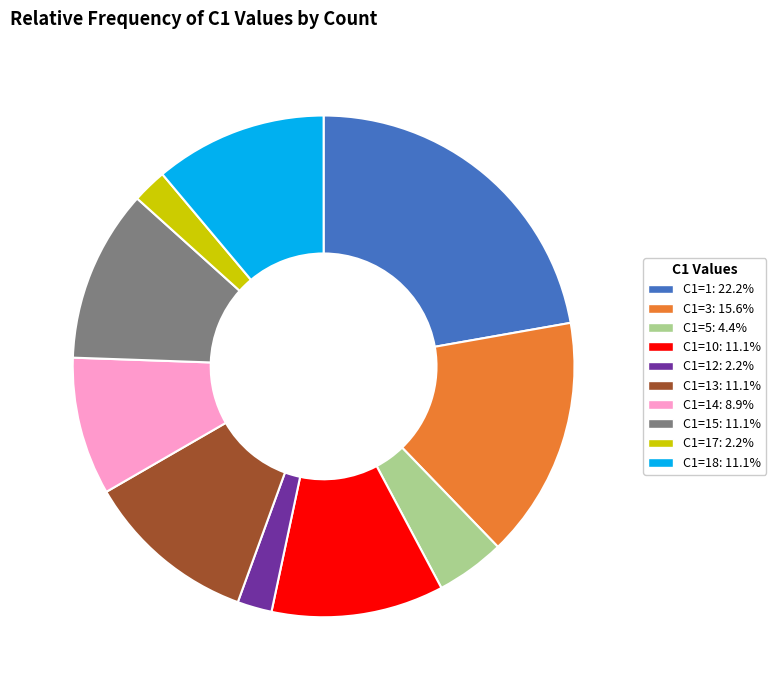

Does any single category account for the majority?

No